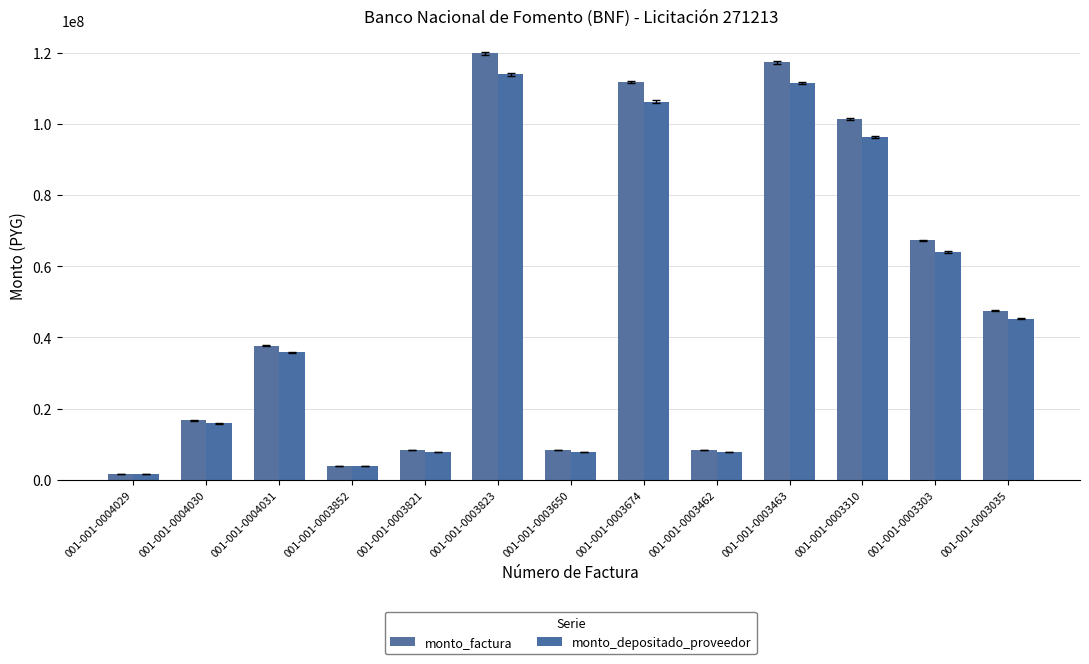

What is the difference between the highest and lowest values at 001-001-0003823?

5873330